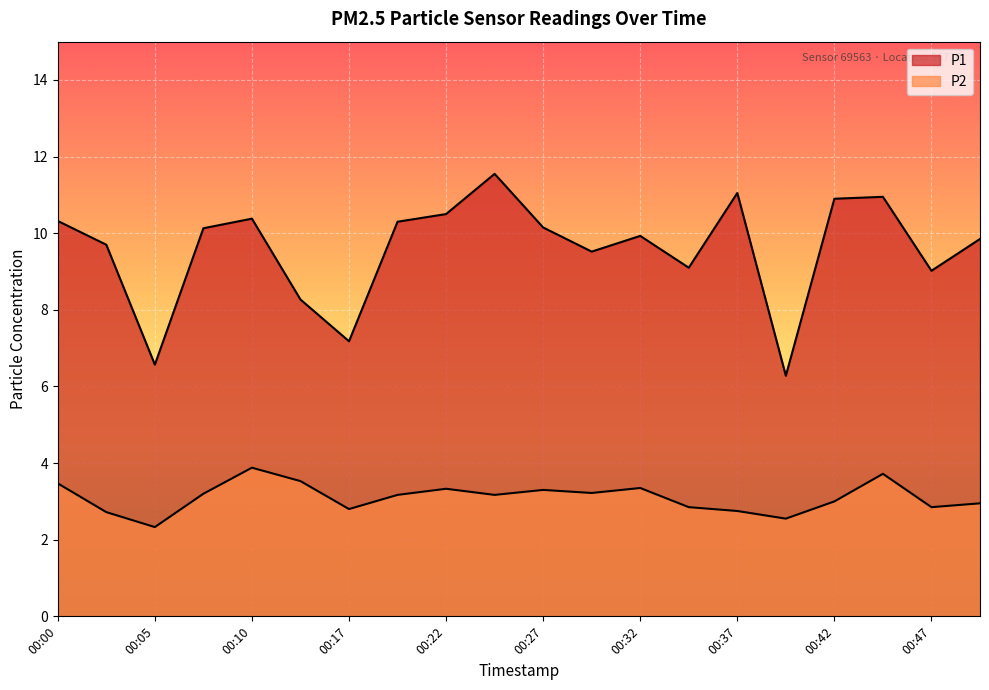

How many series are shown in this chart?

2